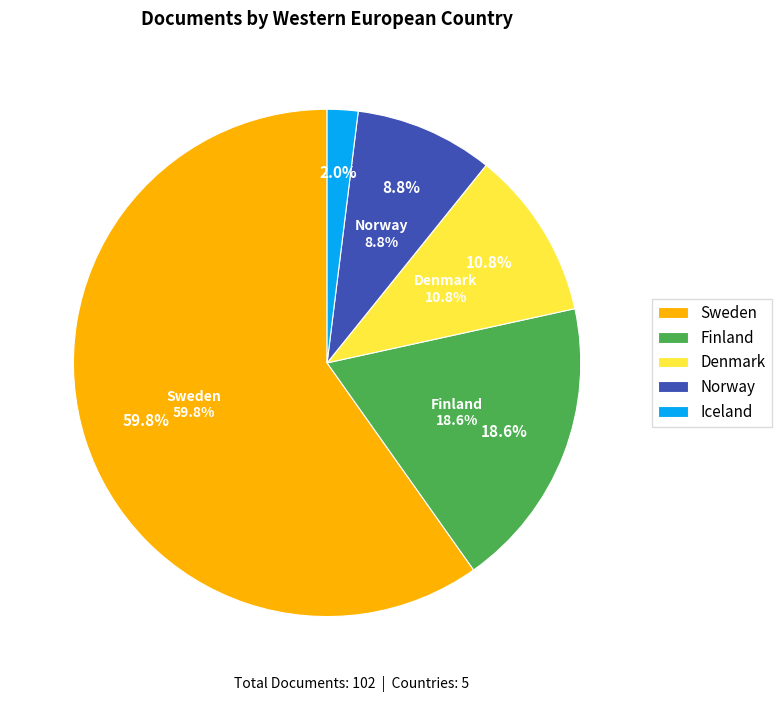

To the nearest percent, what is the average slice percentage?

20%